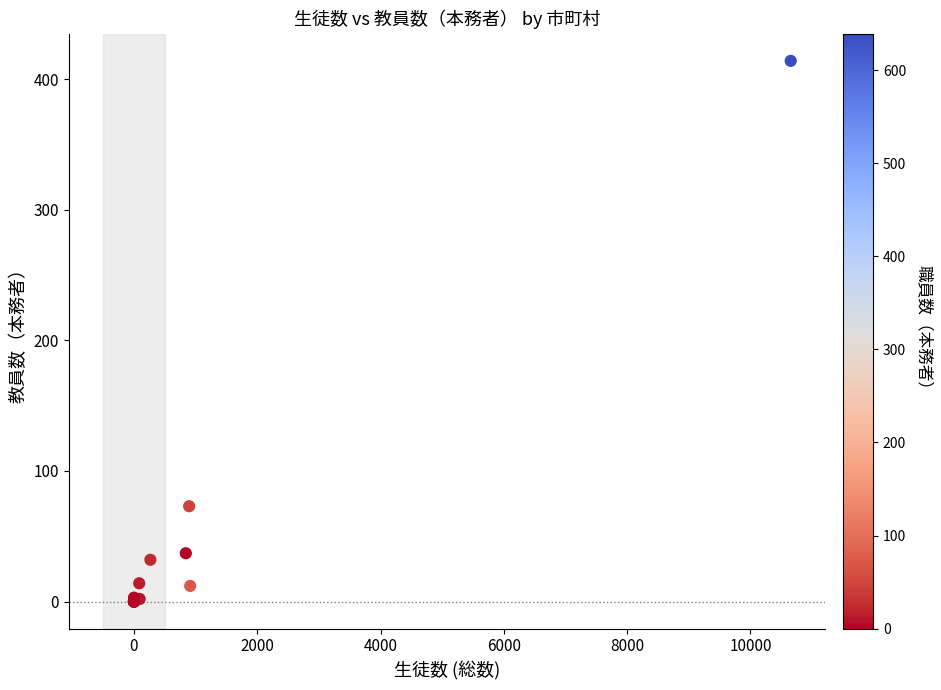

What Y value in the scatter plot is closest to 207?

73